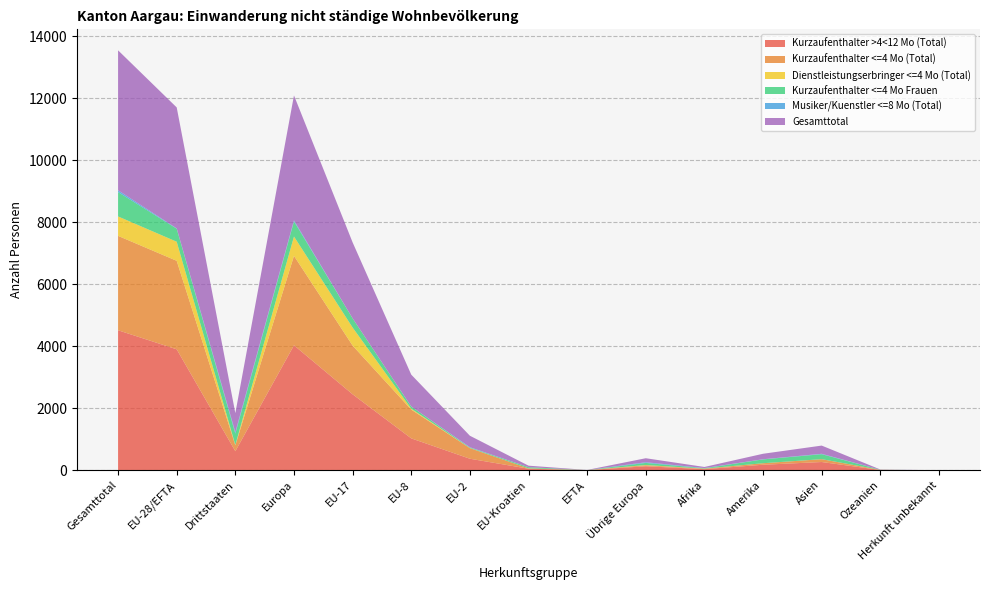

Reading left to right, extract all data points from this chart.

Kurzaufenthalter >4<12 Mo (Total): 4515	3901	614	4030	2450	1028	371	49	3	129	35	177	265	8	0
Kurzaufenthalter <=4 Mo (Total): 3045	2854	191	2886	1571	927	342	11	3	32	15	49	91	4	0
Dienstleistungserbringer <=4 Mo (Total): 627	616	11	623	582	30	3	1	0	7	2	0	1	1	0
Kurzaufenthalter <=4 Mo Frauen: 785	420	365	488	296	71	16	37	0	68	11	123	160	3	0
Musiker/Kuenstler <=8 Mo (Total): 58	11	47	33	1	0	10	0	0	22	7	5	13	0	0
Gesamttotal: 4515	3901	614	4030	2450	1028	371	49	3	129	35	177	265	8	0